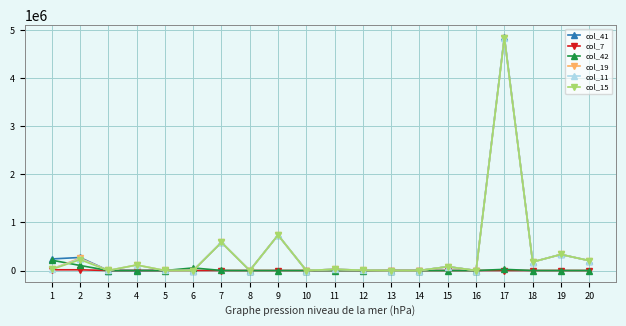

Is the value of col_11 at 7 greater than the value of col_42 at 12?

Yes